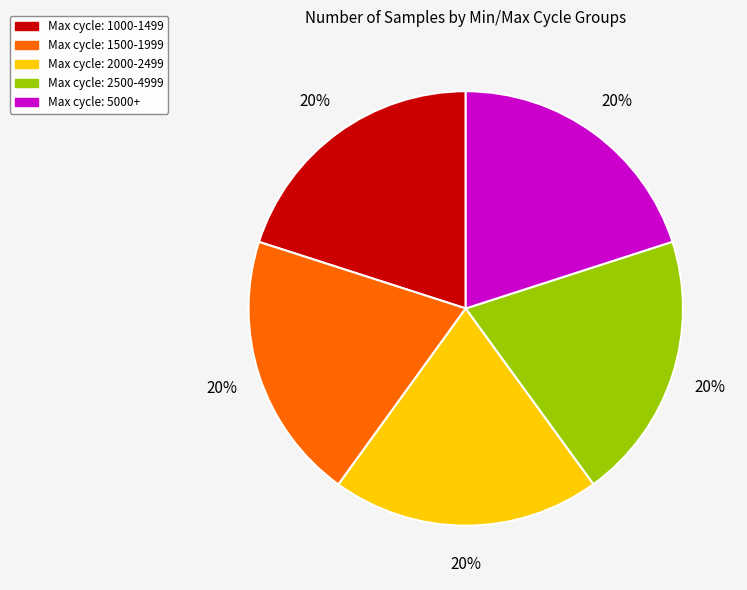

Is it true that Max cycle: 1500-1999 is 33% of the pie?

False